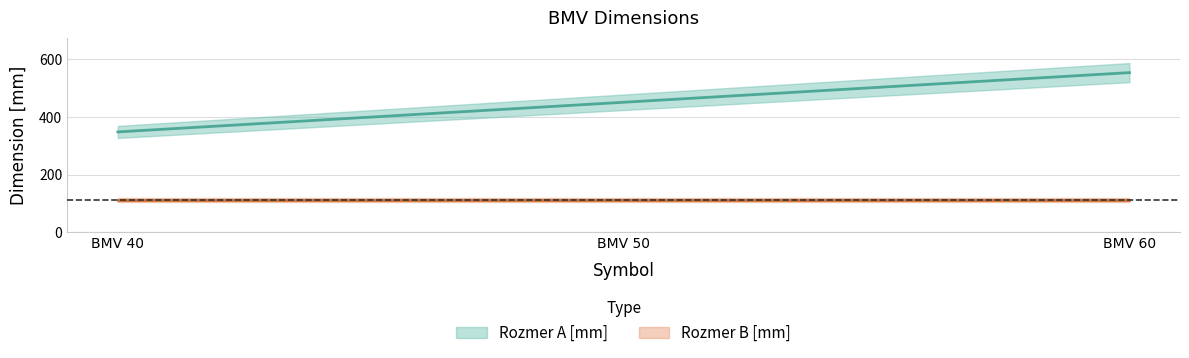

Reading left to right, list all the values displayed in this chart.

BMV 40=348	BMV 50=451	BMV 60=554